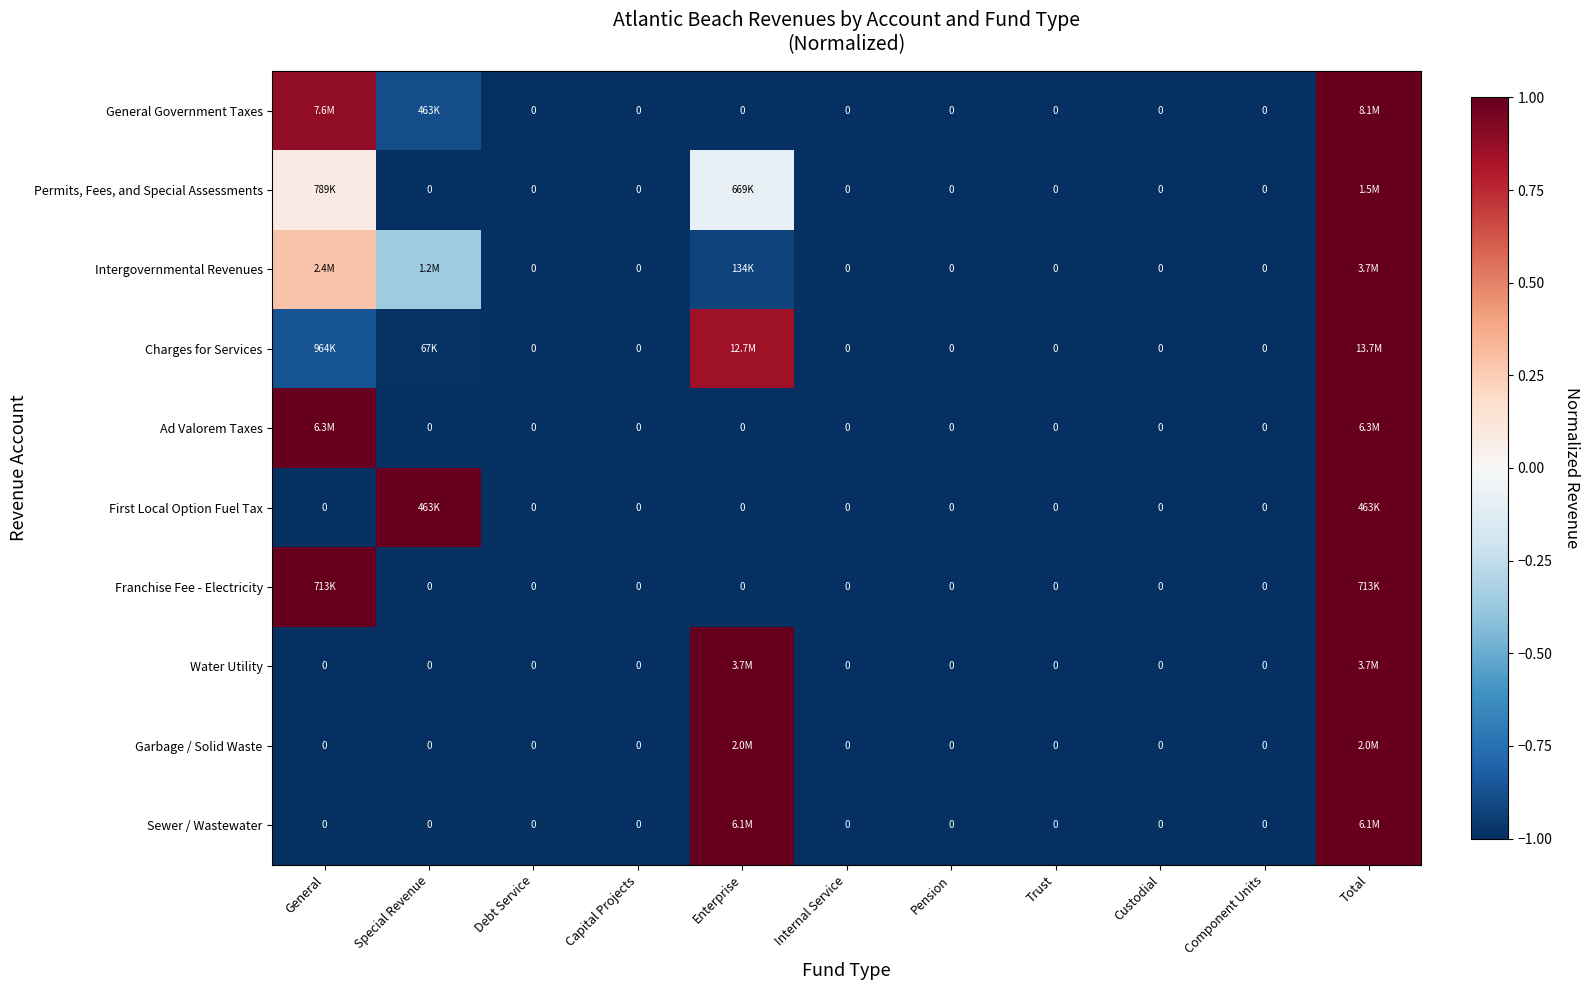

Which category has the highest value in the Garbage / Solid Waste series?

Enterprise